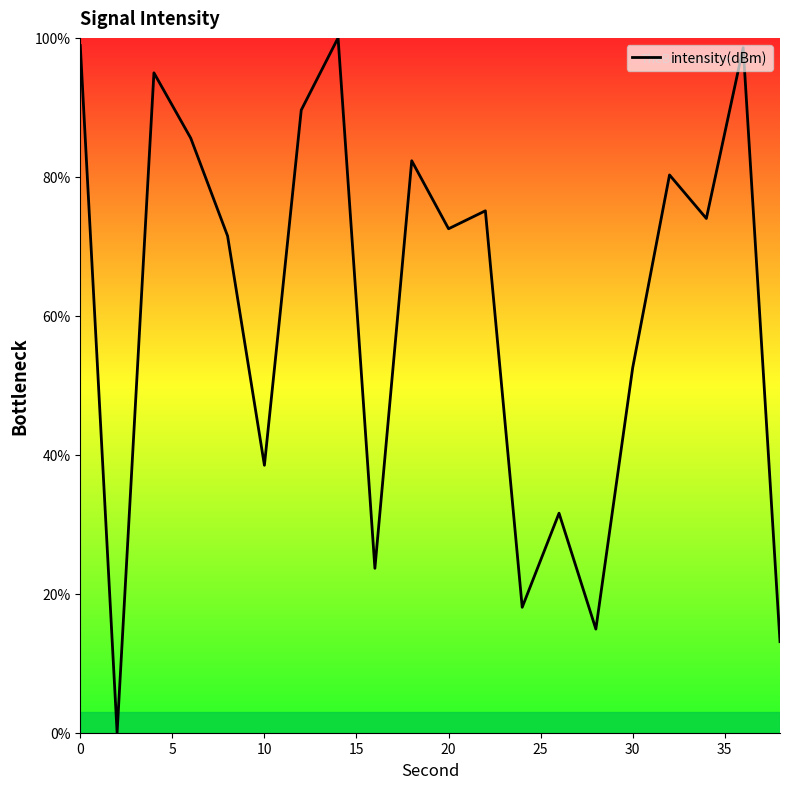

What is the difference between the maximum and minimum values?

100.0